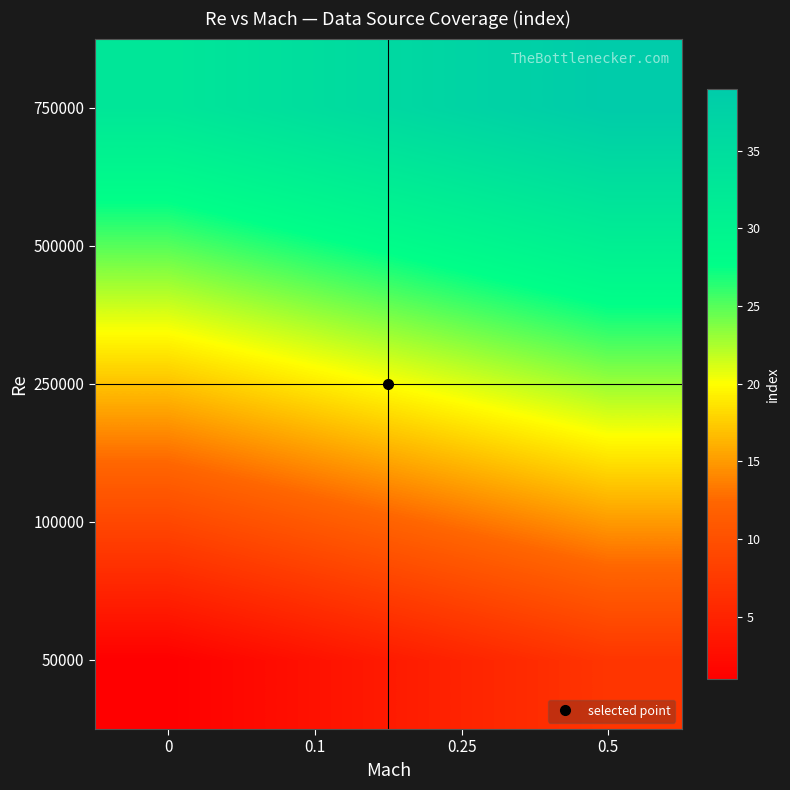

Count the number of categories in the chart.

4